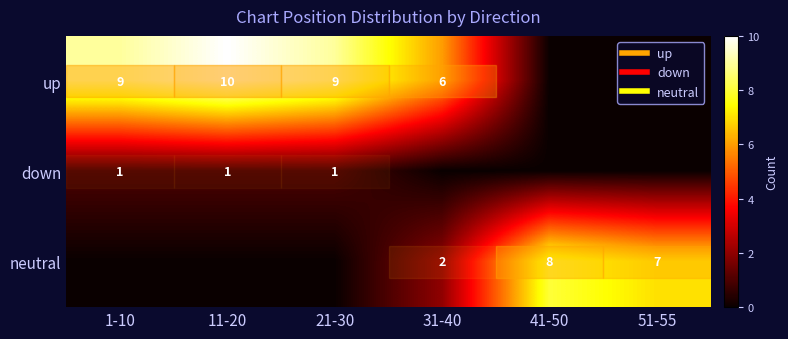

Count the number of data series in this chart.

3